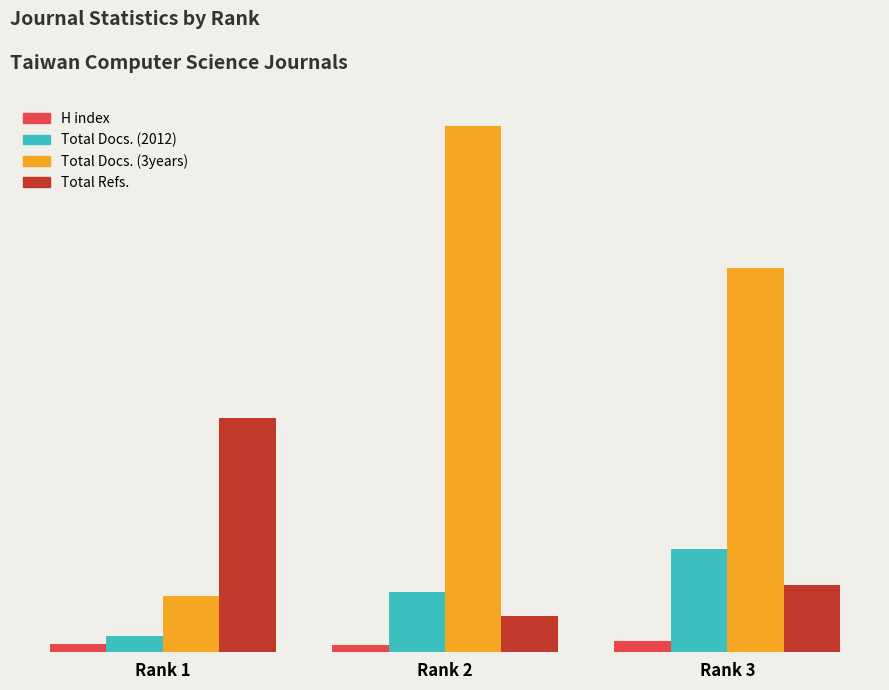

What is the maximum value for H index?

42